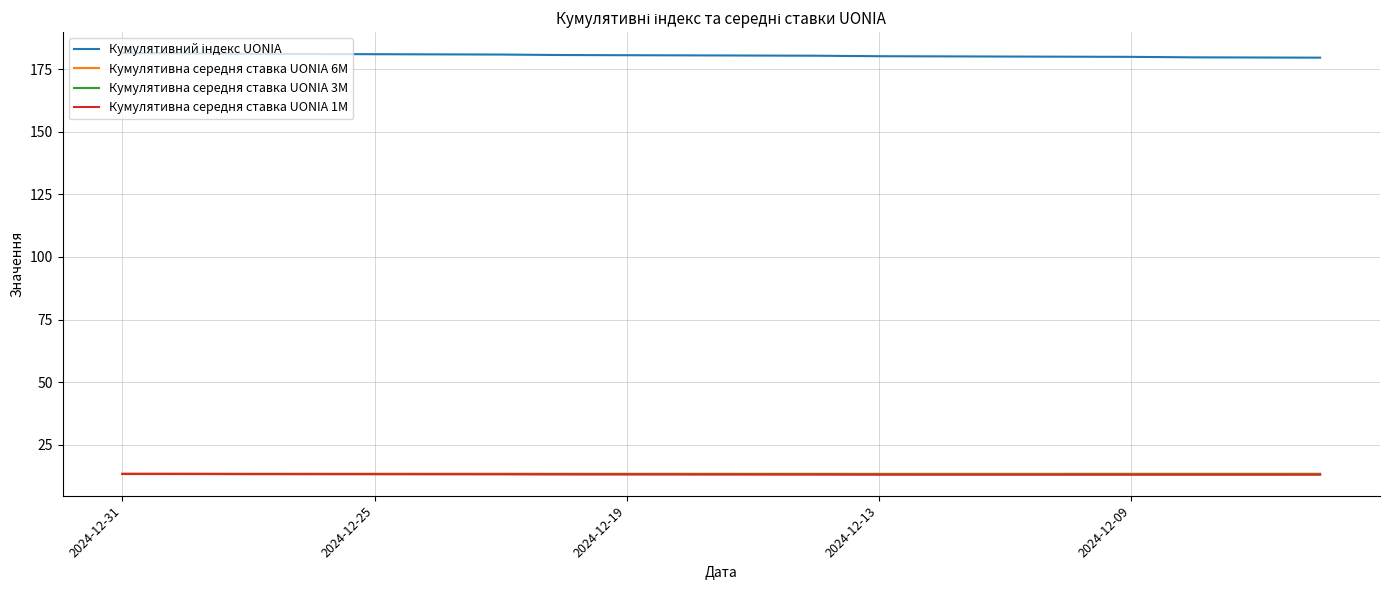

What is the greatest value displayed?

181.3